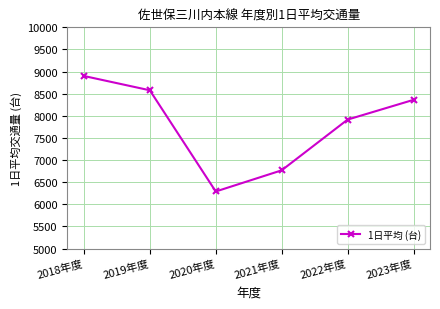

Rank the categories by value from highest to lowest.

2018年度, 2019年度, 2023年度, 2022年度, 2021年度, 2020年度